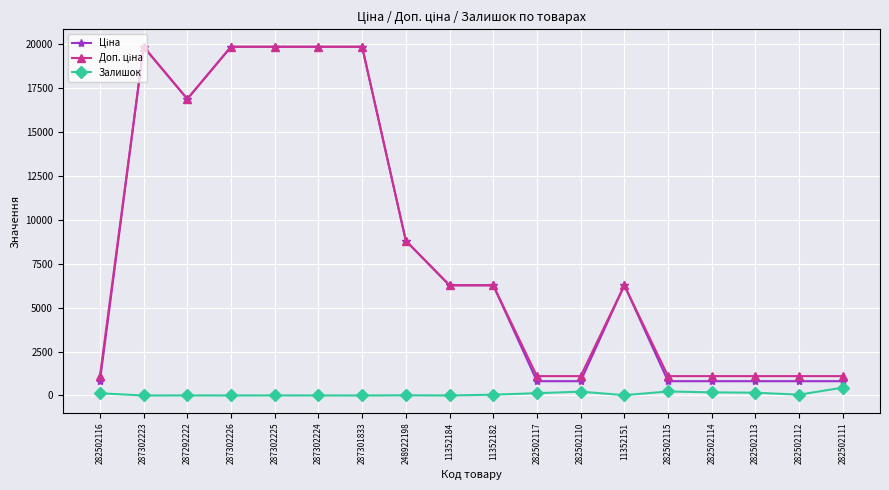

Does the chart have visible grid lines?

Yes